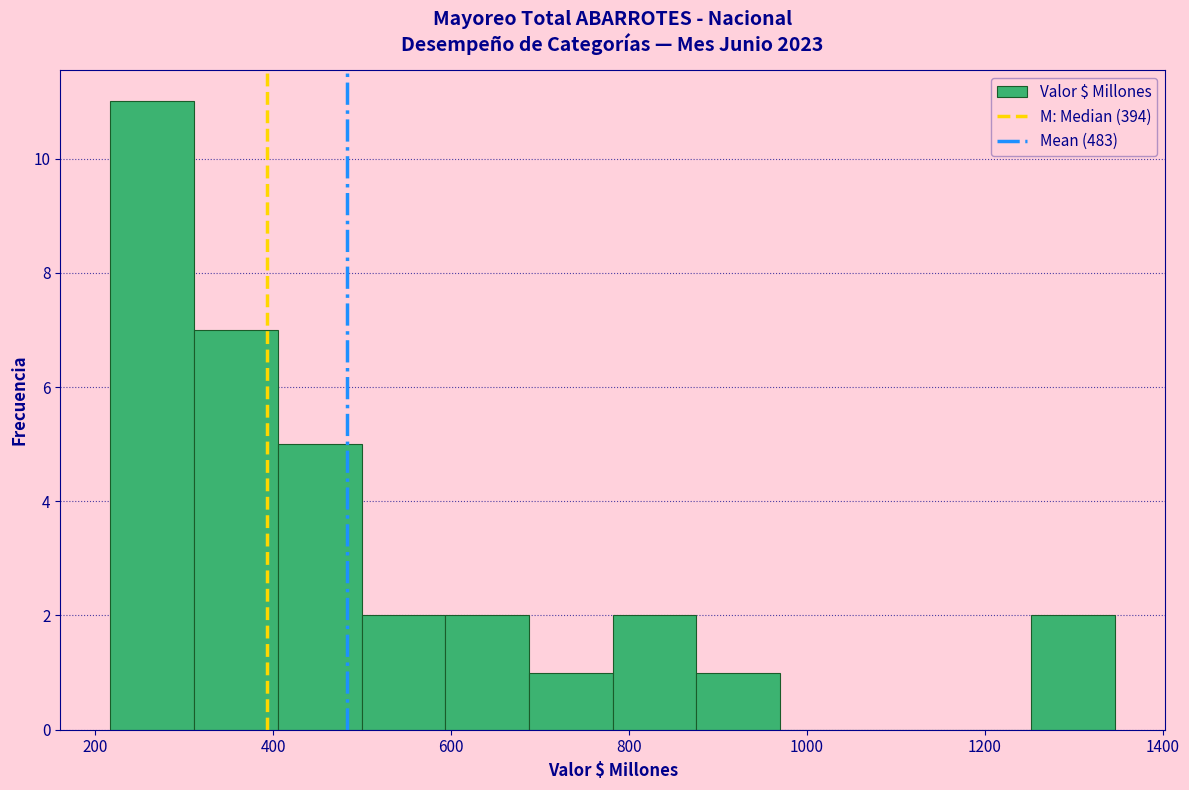

What is the height of the bar covering 1260 to 1340 on the x-axis? Neither the bar edges nor the heights are printed on the chart, so give them approximately, as read against the axes.

2